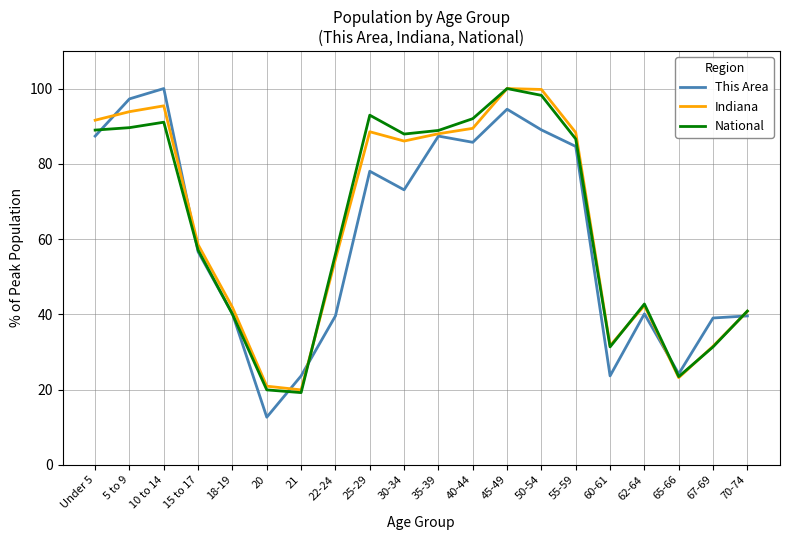

What is the difference between the highest and lowest values at 62-64?

2.6